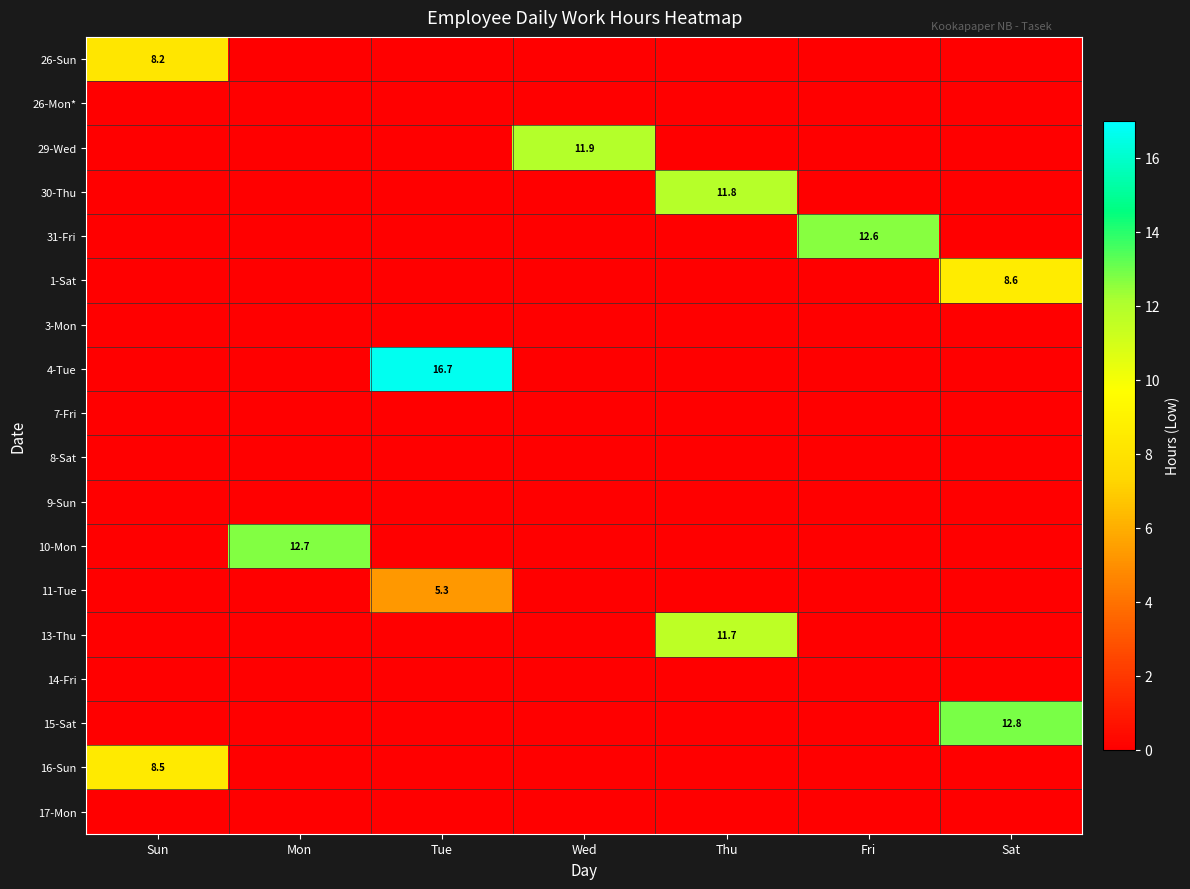

True or false: 10-Mon has a value of 5.7 at Mon.

False